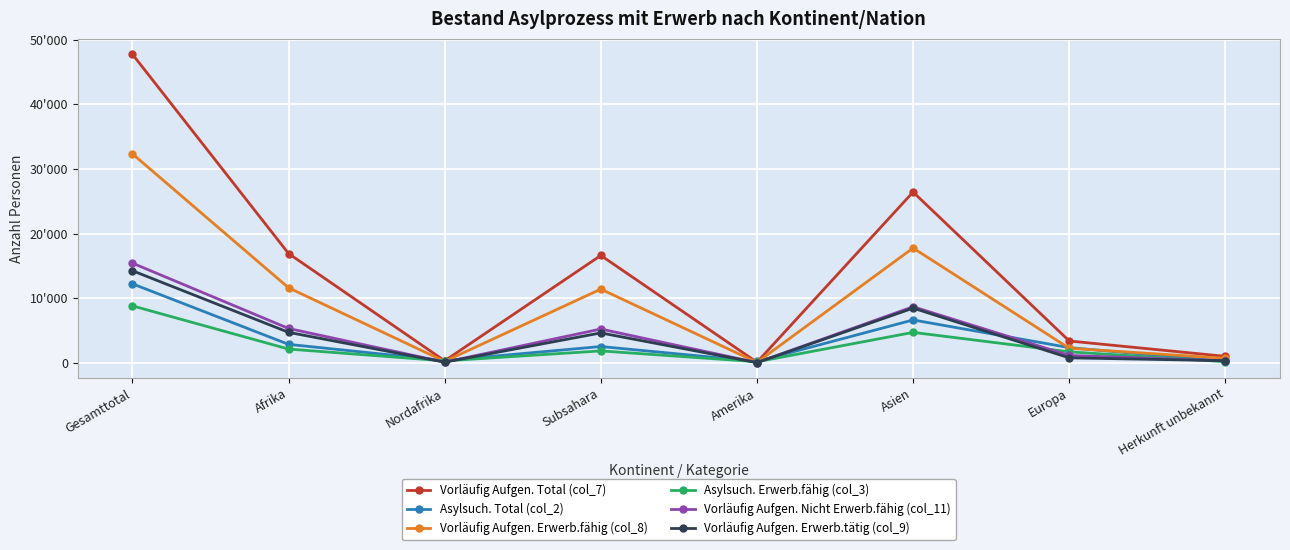

Which series changed the most between Europa and Herkunft unbekannt?

Vorläufig Aufgen. Total (col_7)